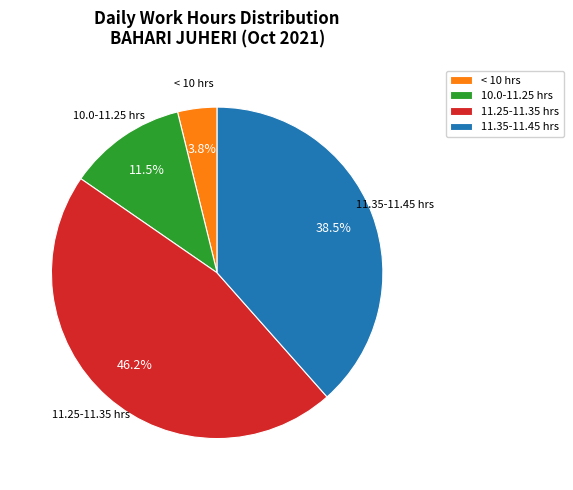

Which has a higher value, 11.25-11.35 hrs or 10.0-11.25 hrs?

11.25-11.35 hrs